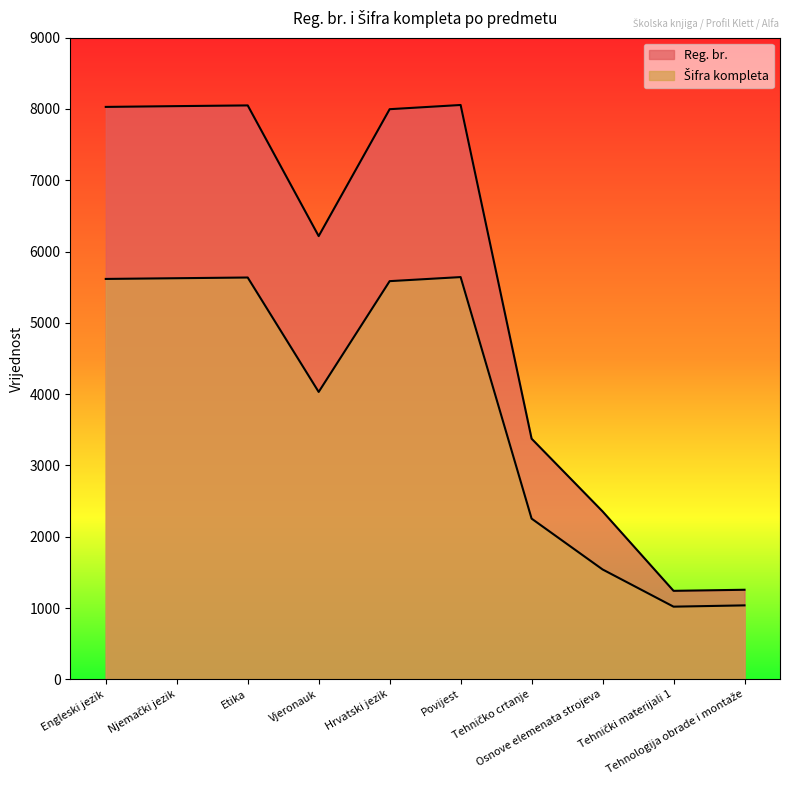

List the labels in order of Šifra kompleta value, largest first.

Povijest, Etika, Njemački jezik, Engleski jezik, Hrvatski jezik, Vjeronauk, Tehničko crtanje, Osnove elemenata strojeva, Tehnologija obrade i montaže, Tehnički materijali 1